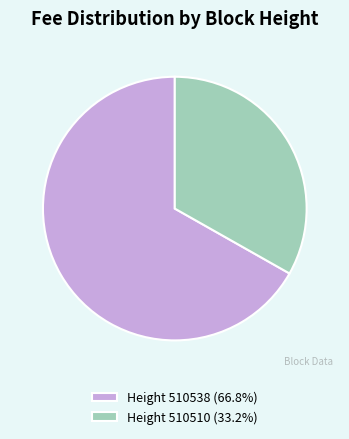

How many segments does this pie chart have?

2